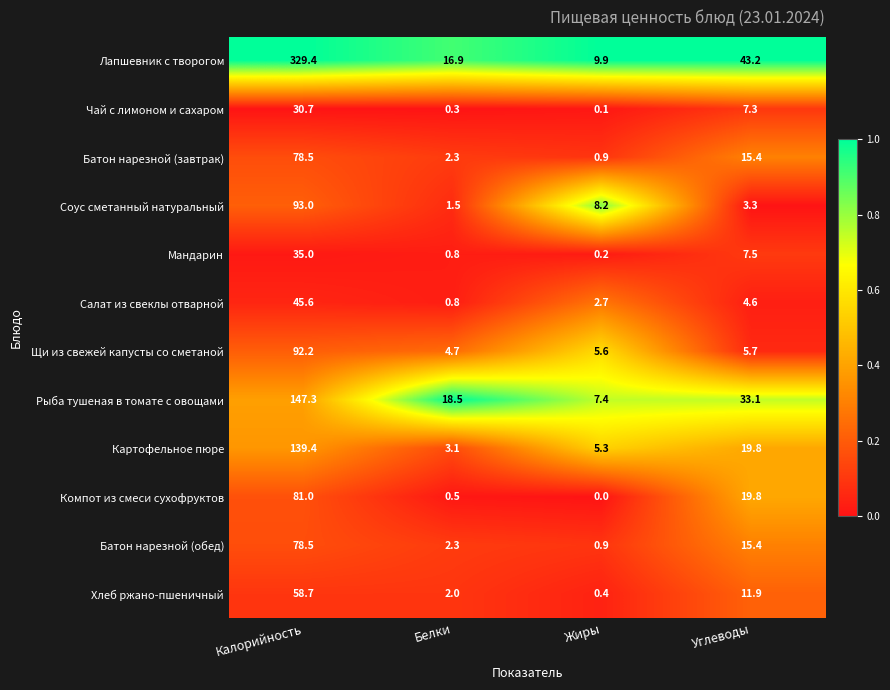

Which series changed the most between Калорийность and Белки?

Лапшевник с творогом